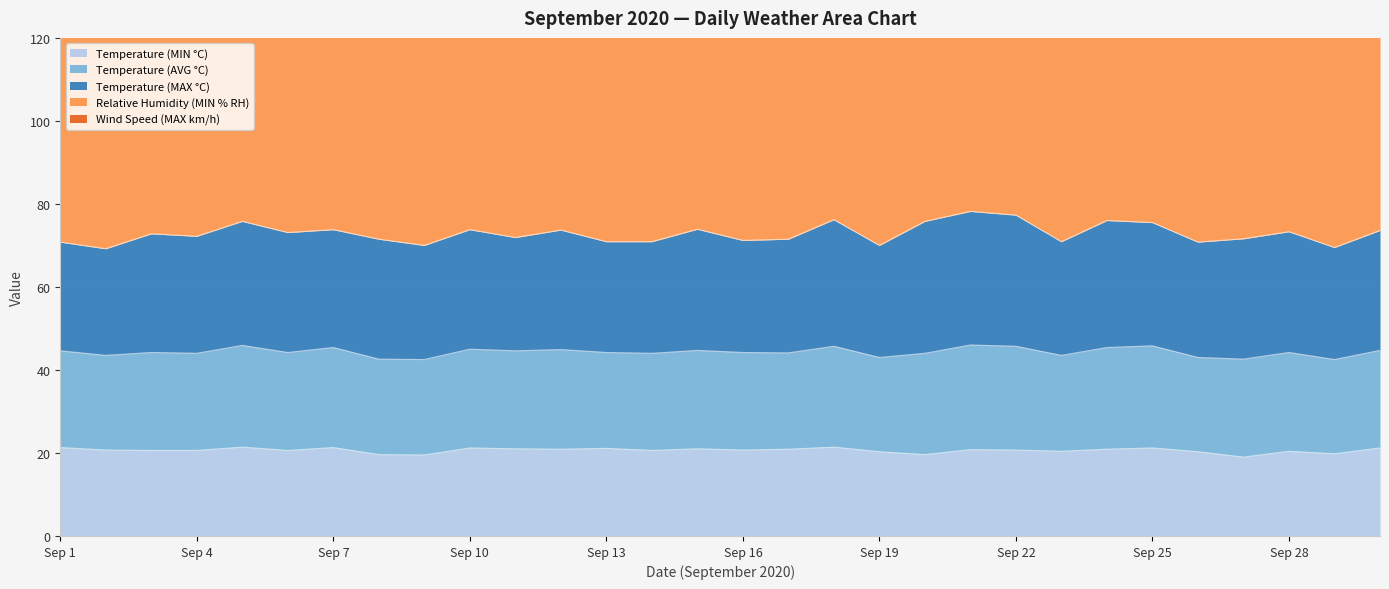

At which category is the sum across all series the highest?

Sep 11